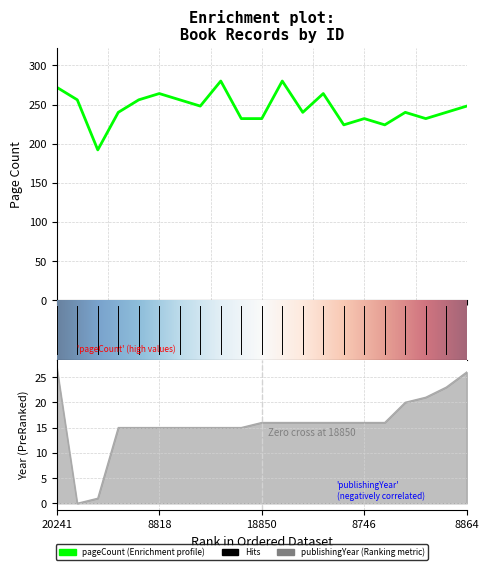

What is the difference between the maximum and second lowest values in the publishingYear series?

26